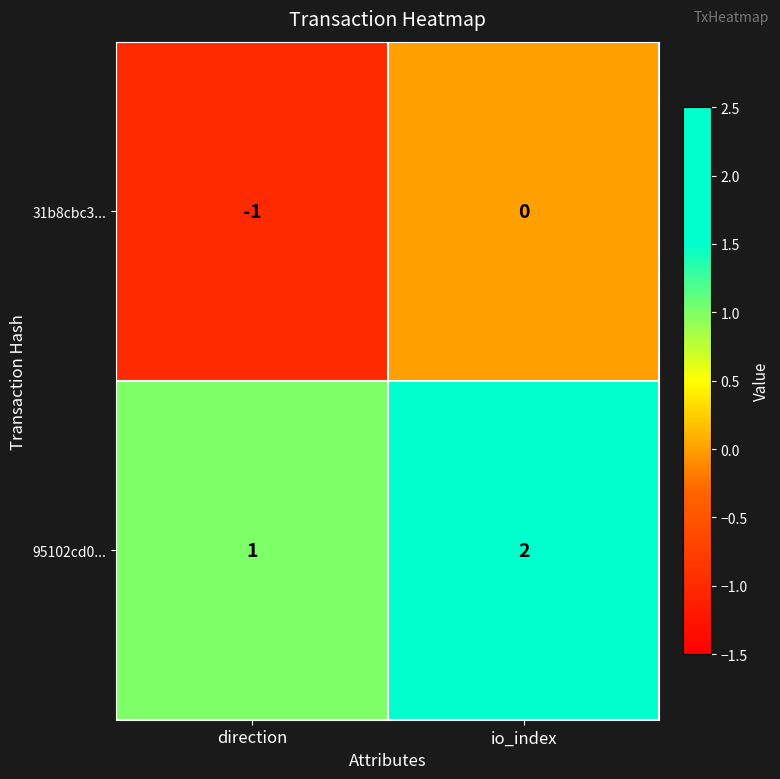

At which label is 31b8cbc3... closest to 0?

io_index